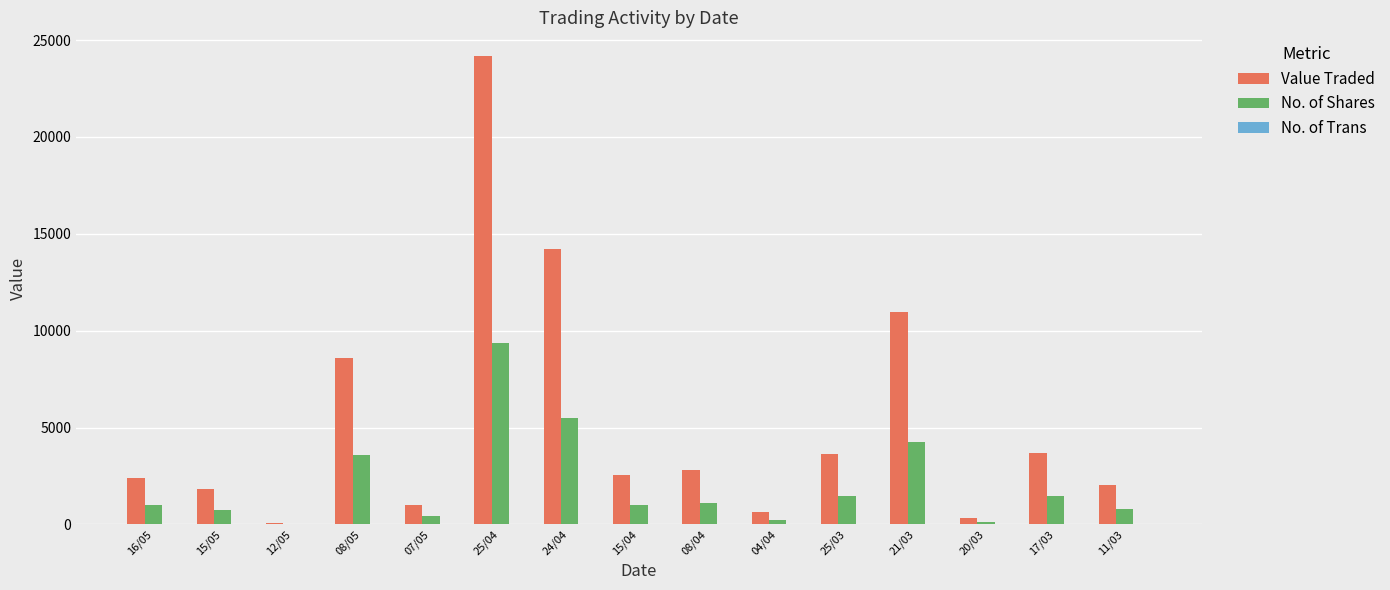

What is the total value across all series at 16/05?

3422